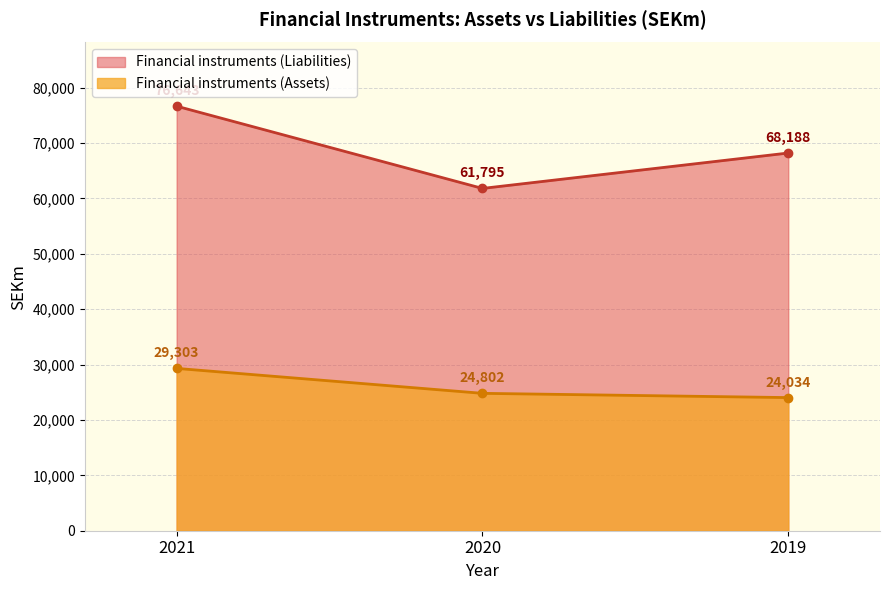

Which series ends up on top after the final intersection of Financial instruments (Liabilities) and Financial instruments (Assets)?

Financial instruments (Liabilities)